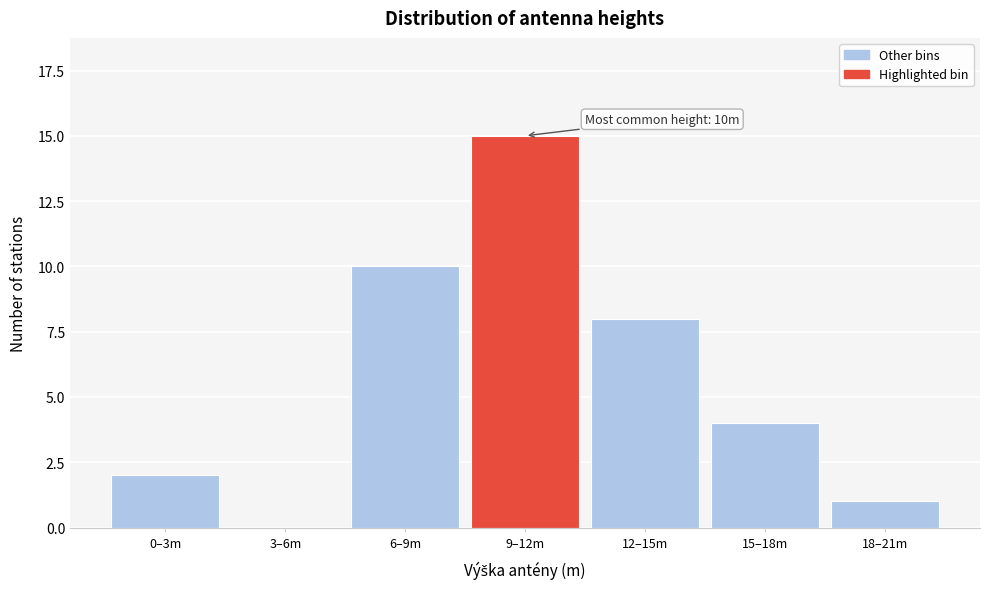

Reading right to left, what are all the values shown in this chart?

18–21m=1	15–18m=4	12–15m=8	9–12m=15	6–9m=10	3–6m=0	0–3m=2